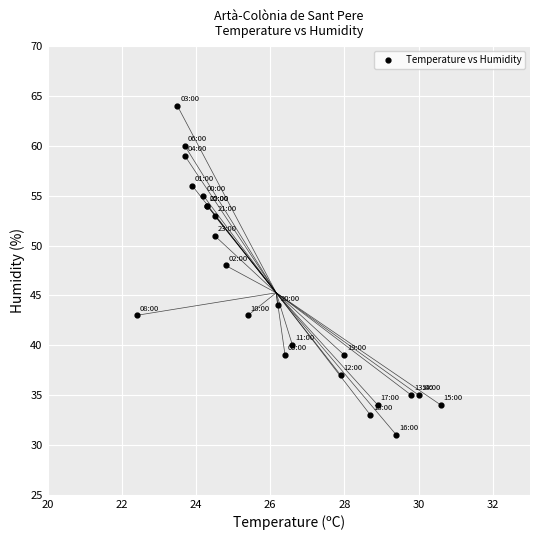

What Y value in the scatter plot is closest to 47?

48